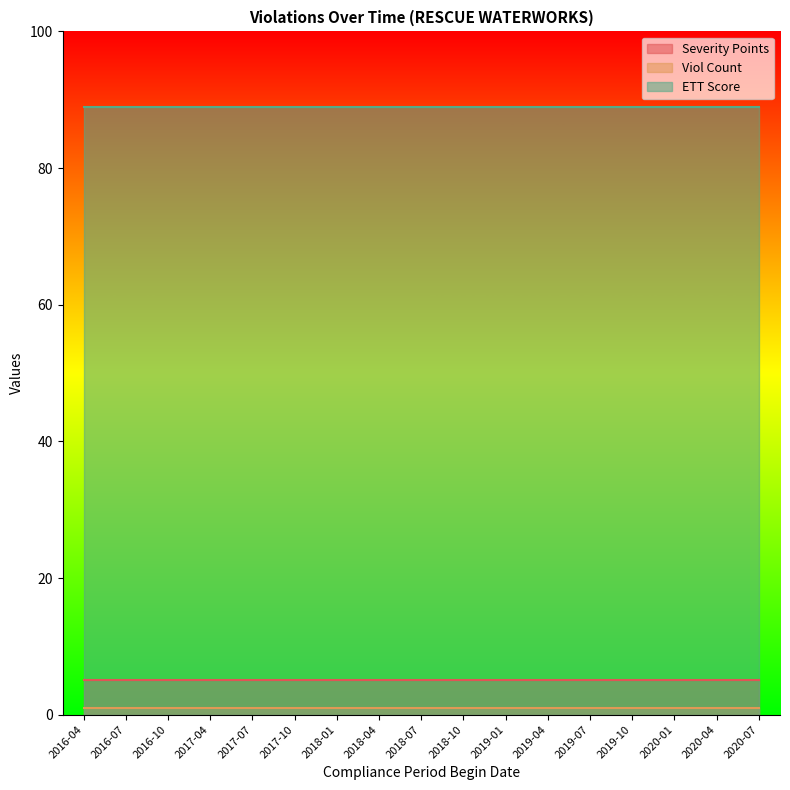

Is it true that ETT Score equals 89 at 2016-04?

True